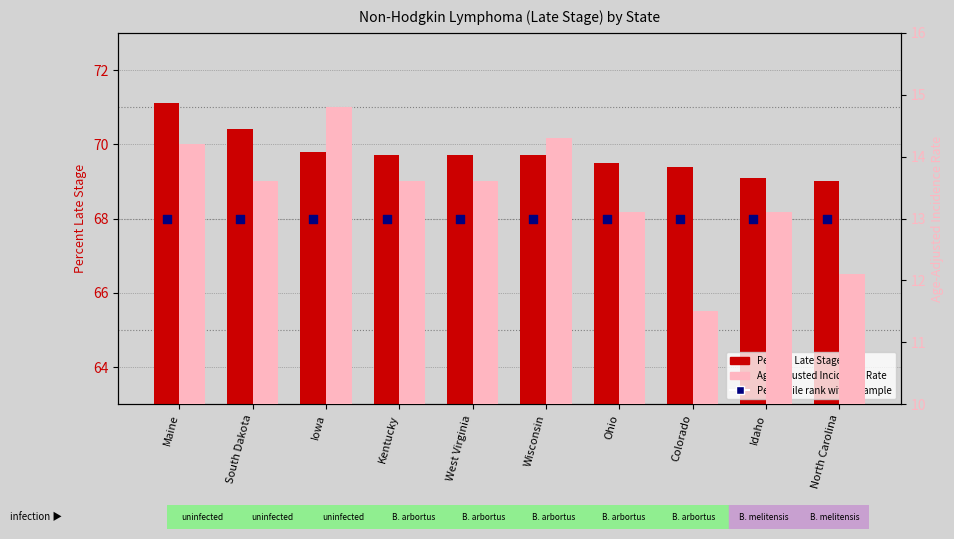

Is the value of Age-Adjusted Incidence Rate at Colorado greater than the value of Percentile rank within sample at Colorado?

No